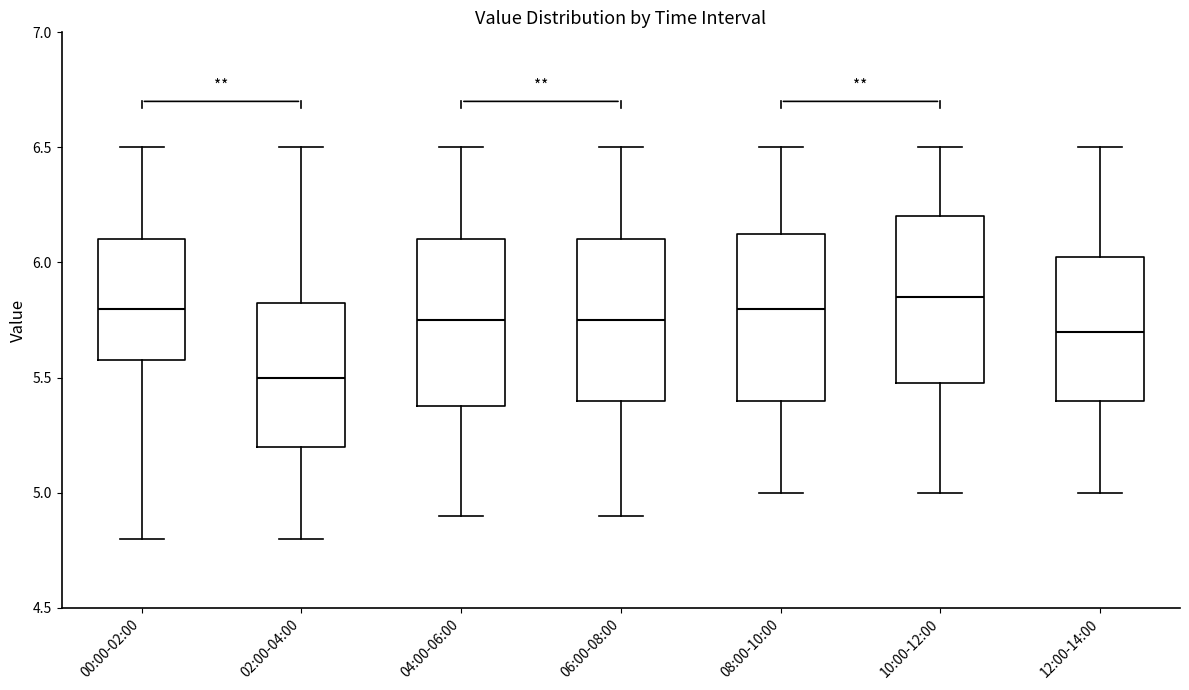

Reading left to right, transcribe this box plot: for each box, give where its median line is, the range the box spans, and where its two whiskers end, as read against the y-axis. The values are not printed on the chart, so give them approximately, as read against the axis.

00:00-02:00: median 5.80, box 5.60 to 6.10, whiskers 4.80 to 6.50
02:00-04:00: median 5.50, box 5.20 to 5.85, whiskers 4.80 to 6.50
04:00-06:00: median 5.75, box 5.40 to 6.10, whiskers 4.90 to 6.50
06:00-08:00: median 5.75, box 5.40 to 6.10, whiskers 4.90 to 6.50
08:00-10:00: median 5.80, box 5.40 to 6.15, whiskers 5.00 to 6.50
10:00-12:00: median 5.85, box 5.50 to 6.20, whiskers 5.00 to 6.50
12:00-14:00: median 5.70, box 5.40 to 6.05, whiskers 5.00 to 6.50